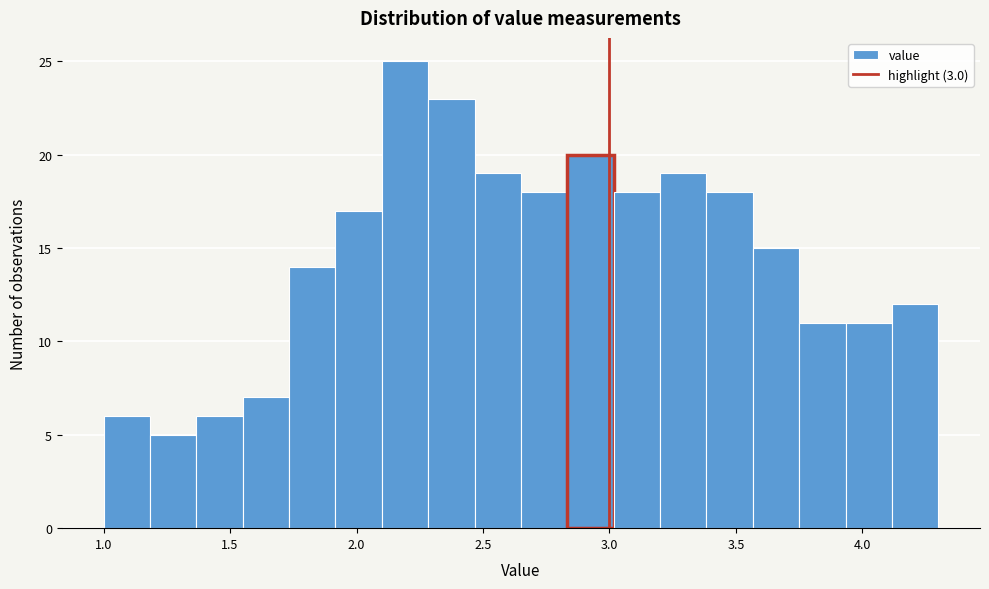

Read against the x-axis, roughly where is the centre of the tallest bar?

2.20